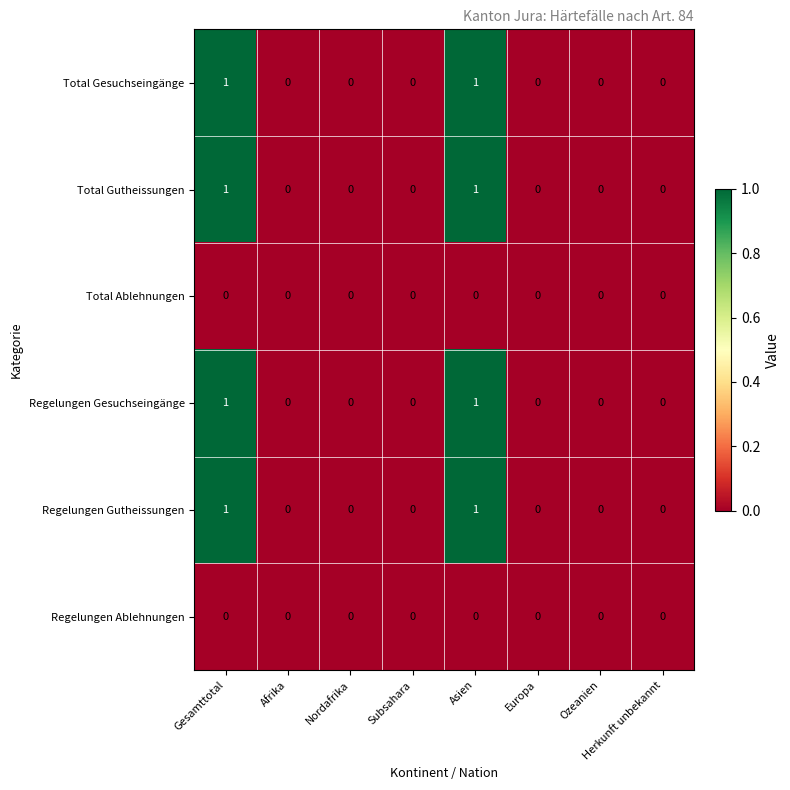

Count the Regelungen Gutheissungen values in the range 0 to 1.

8